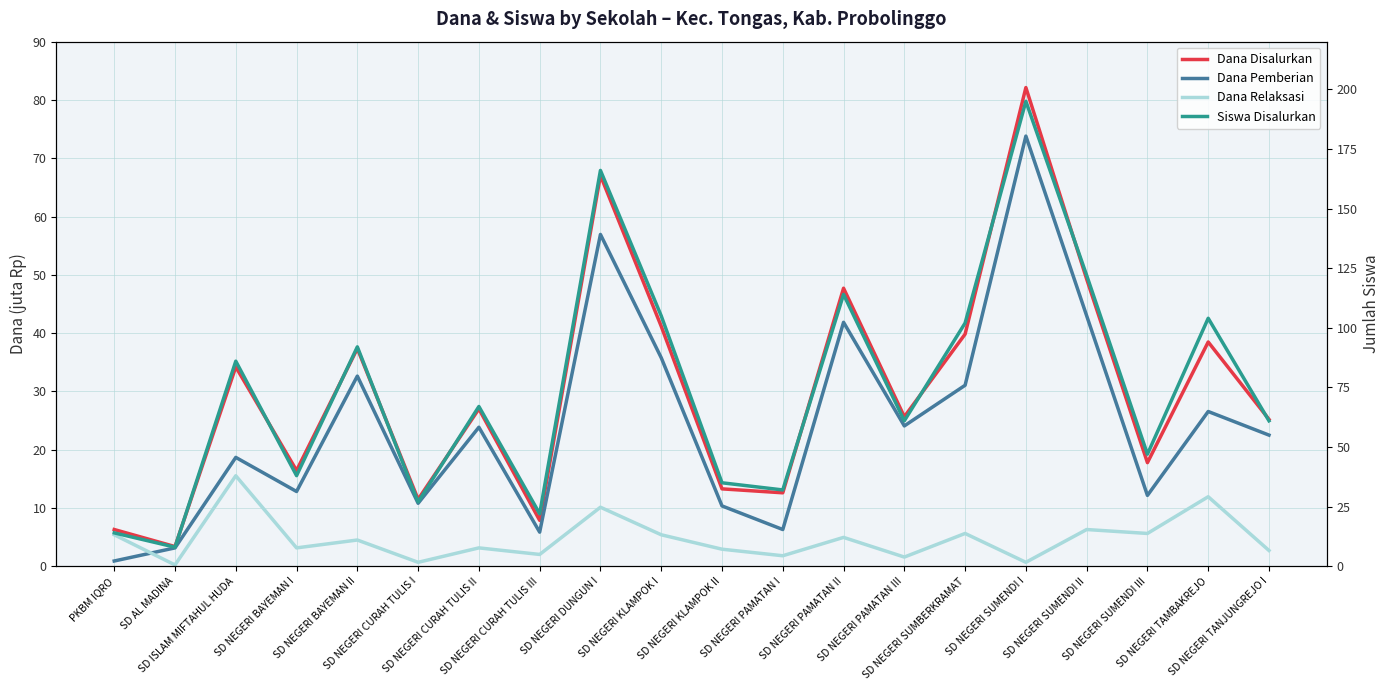

Is the value of Dana Relaksasi at SD NEGERI BAYEMAN I greater than the value of Siswa Disalurkan at SD NEGERI CURAH TULIS I?

No